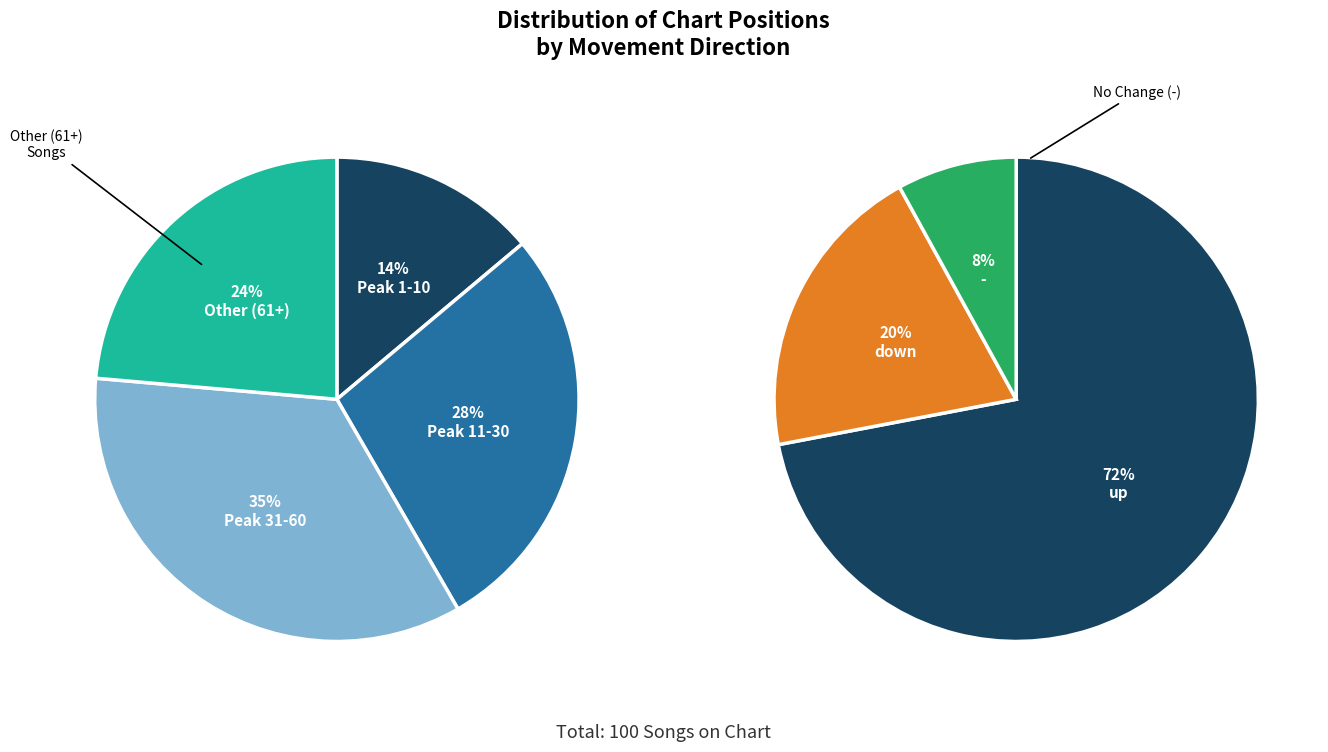

The - slice represents 8% of the pie. True or false?

True